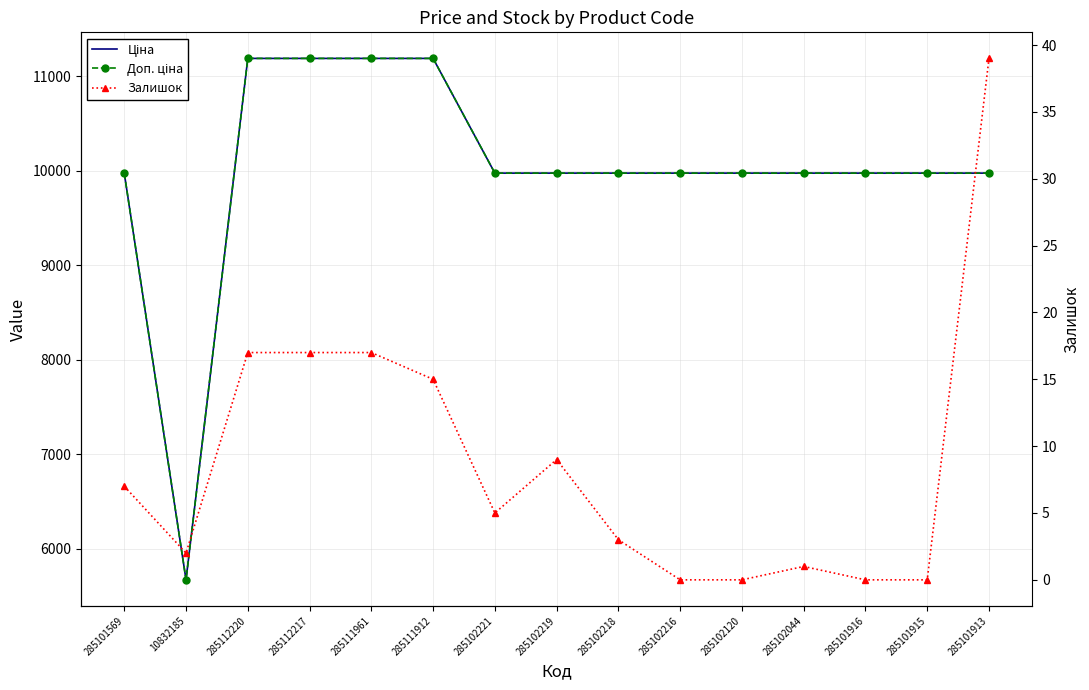

What position from the left is 285102219?

8